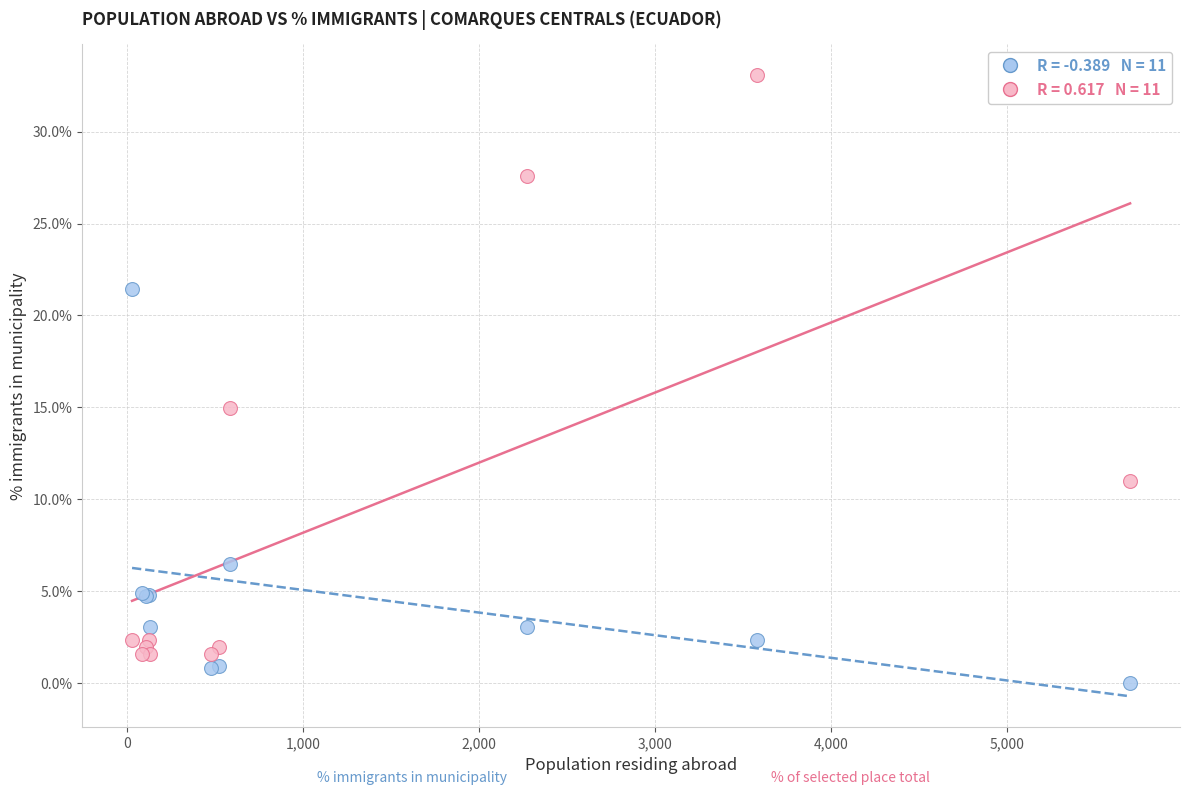

Across all series, what Y value is closest to 16?

15.0